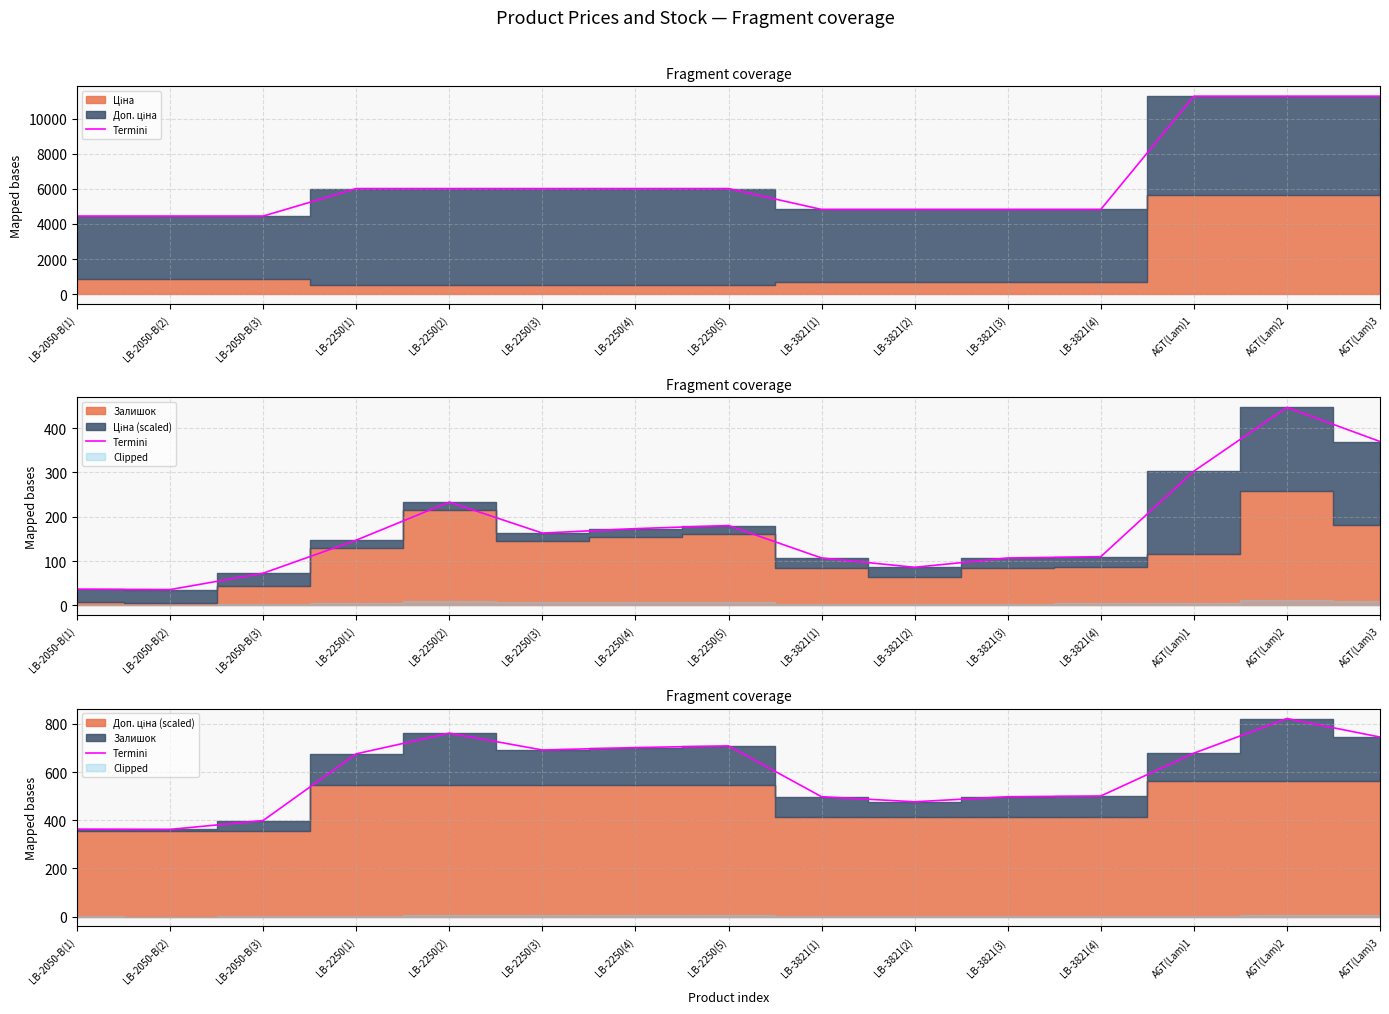

How many values exceed 675?

8